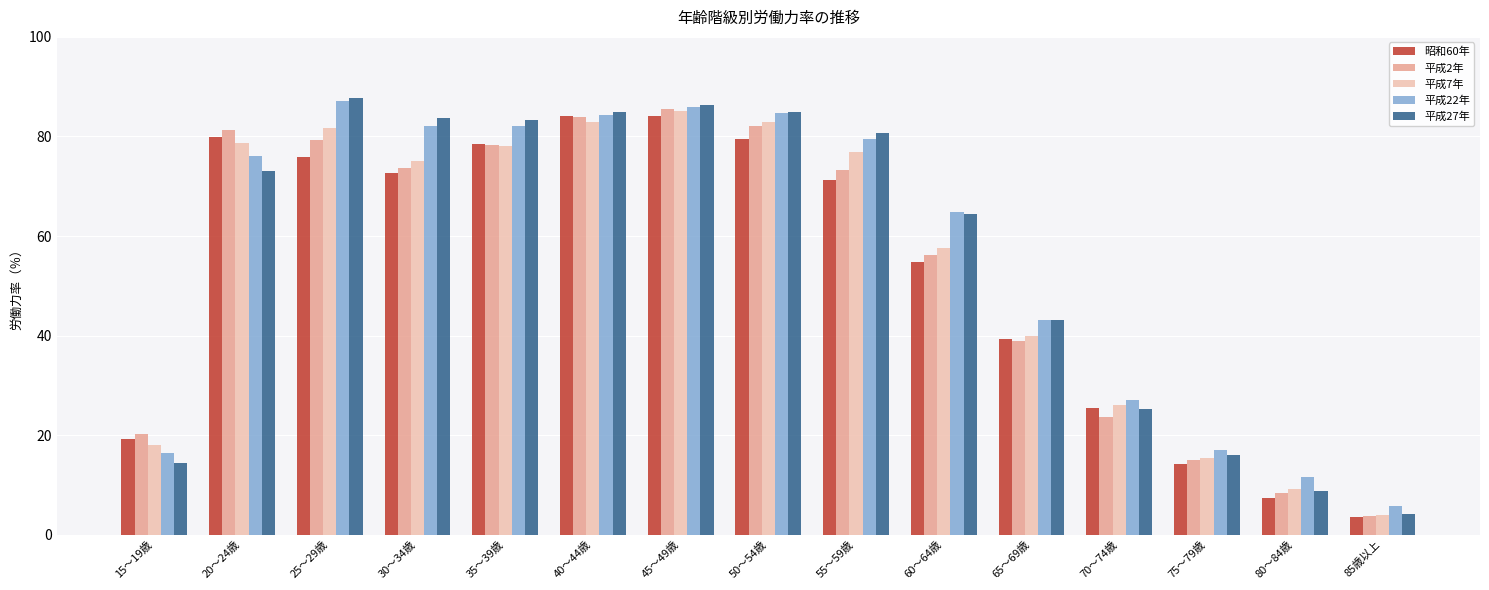

What is the label of the 10th bar from the right?

40～44歳